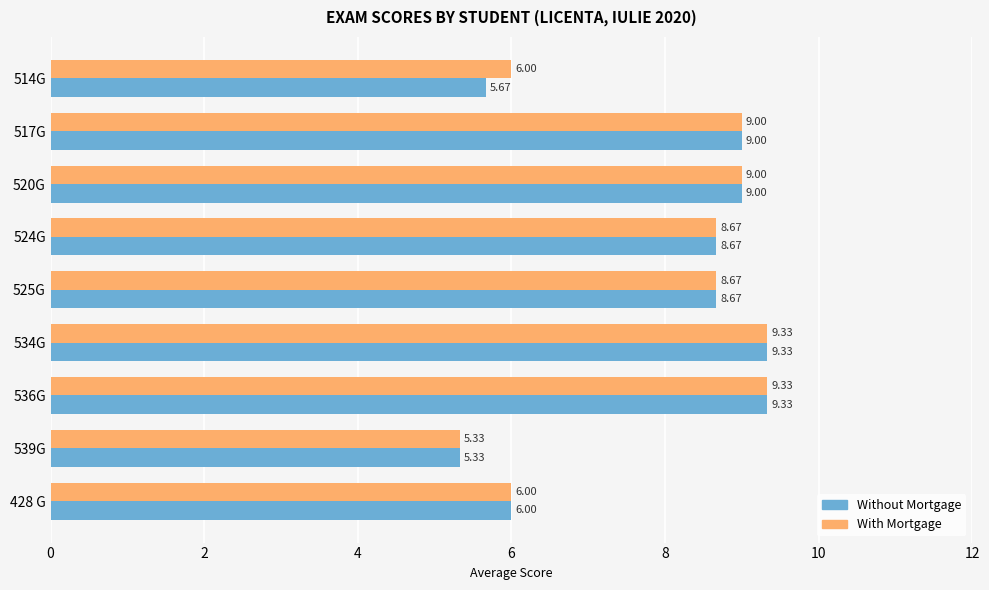

What is the total value across all series at 514G?

11.7